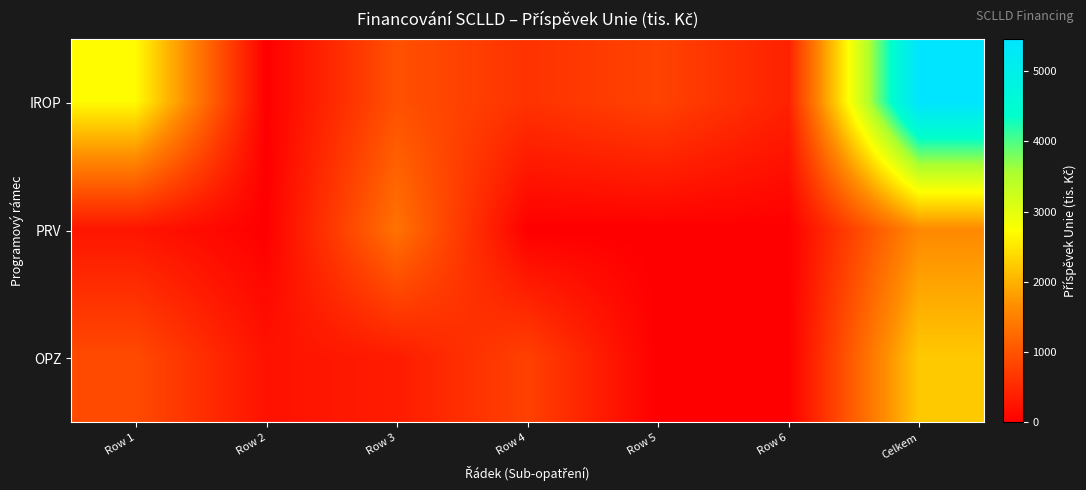

Between Row 5 and Celkem, which series saw the biggest shift?

IROP